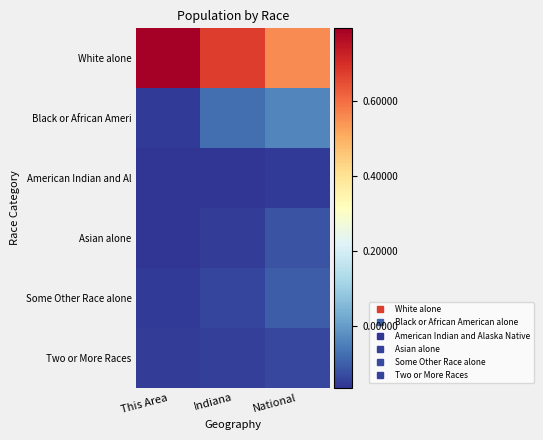

Which series has the largest total across all categories?

White alone